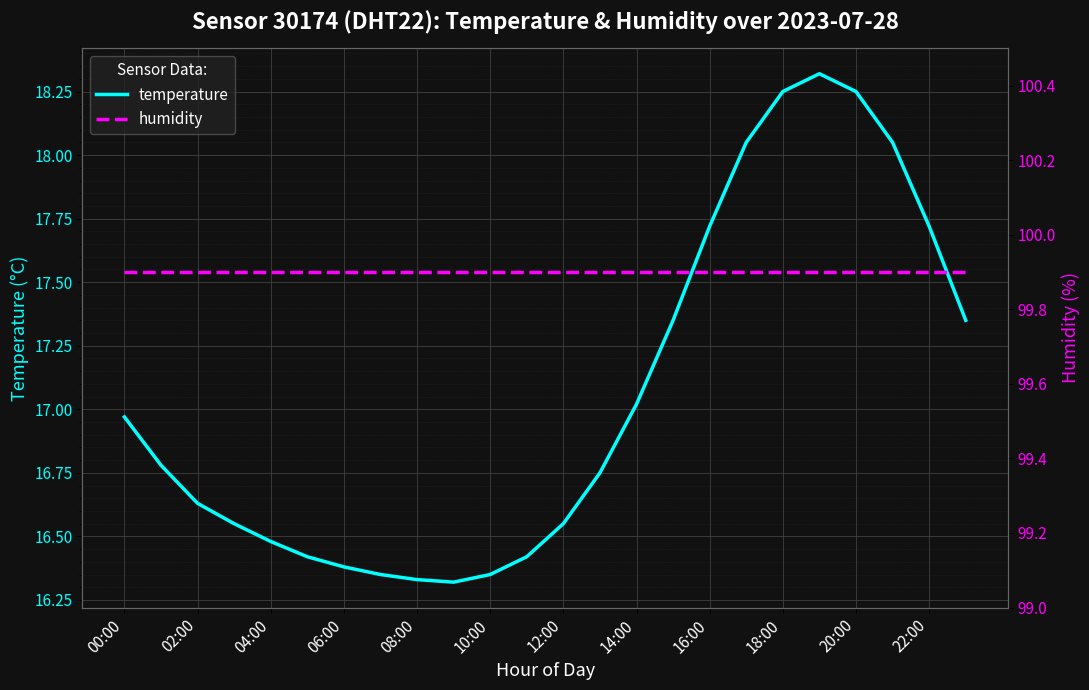

True or false: humidity and temperature cross at least once.

False